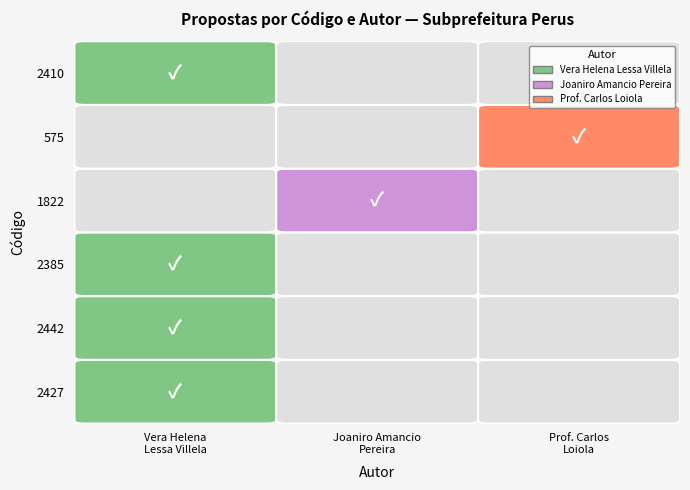

What is the total value across all series at 2?

1